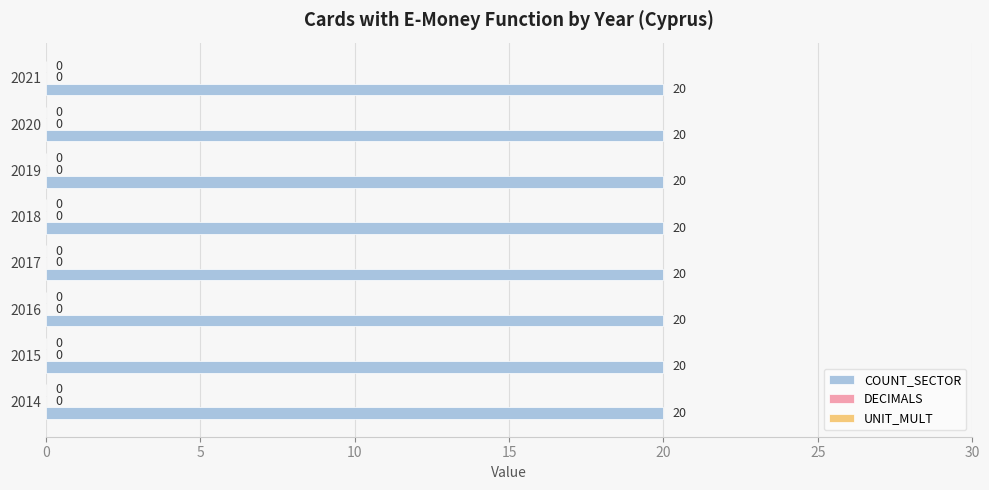

What is the spread (max minus min) of values at 2017?

20